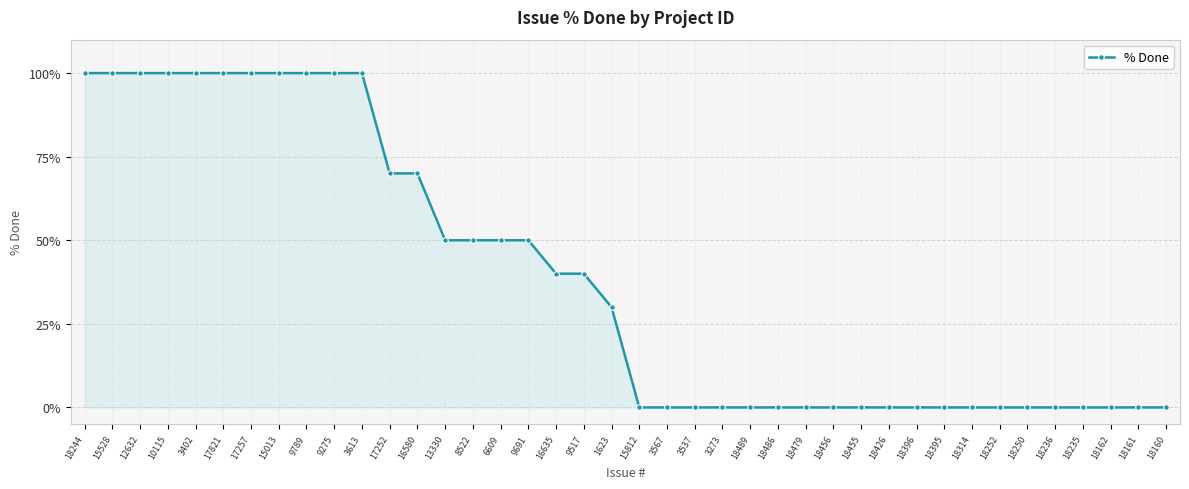

What is the ratio of the value at 12632 to the value at 9517?

2.5